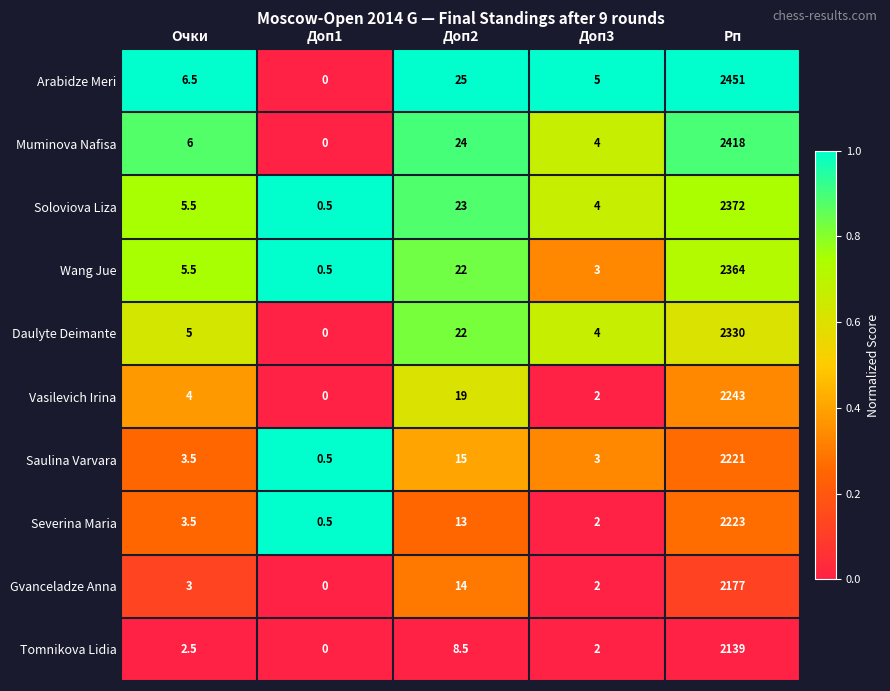

What is the sum of all Tomnikova Lidia values?

2152.0